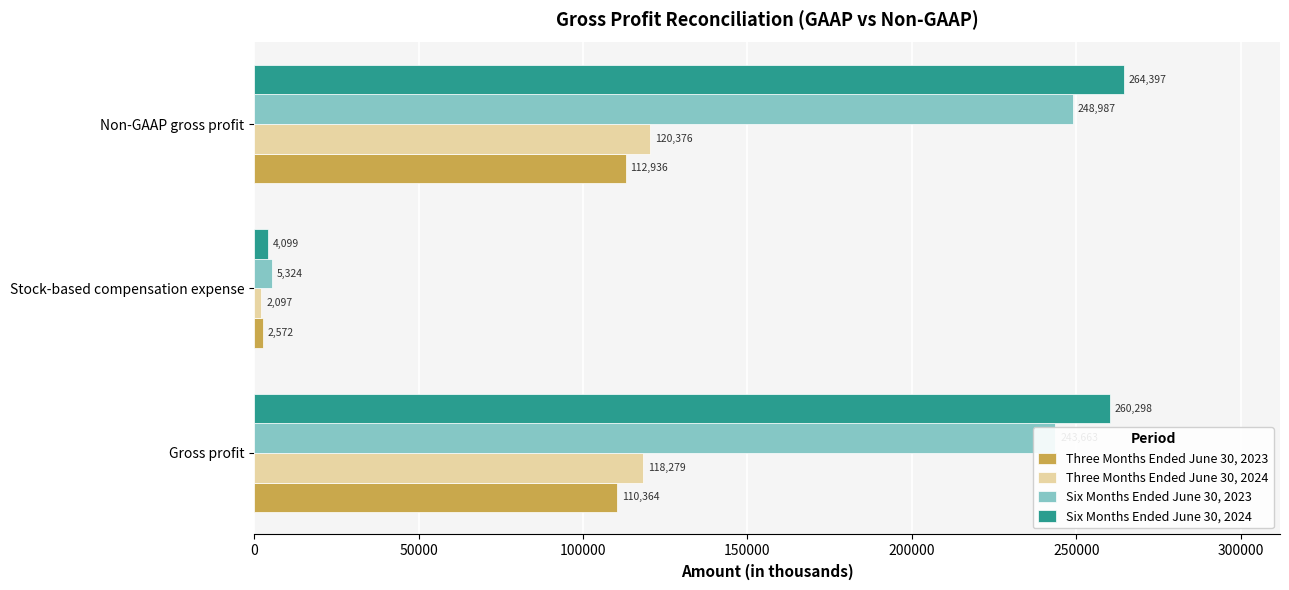

Which series has the widest spread of values?

Six Months Ended June 30, 2024